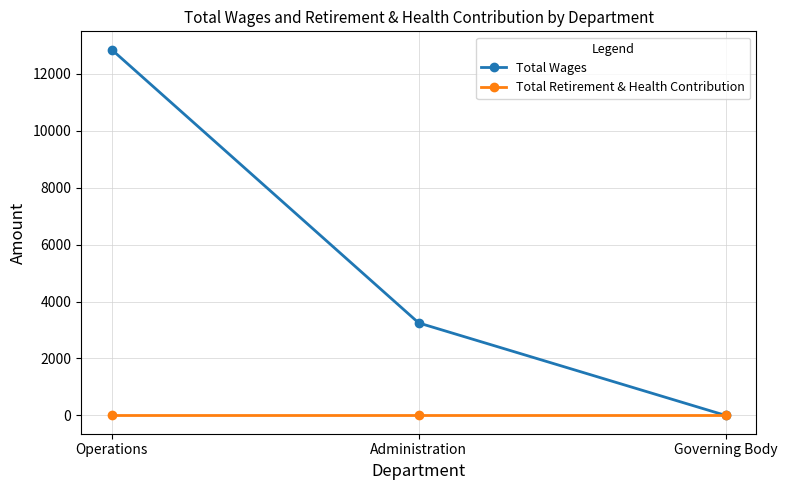

Reading left to right, what are all the values shown in this chart?

Total Wages: 12846	3248	0
Total Retirement & Health Contribution: 0	0	0